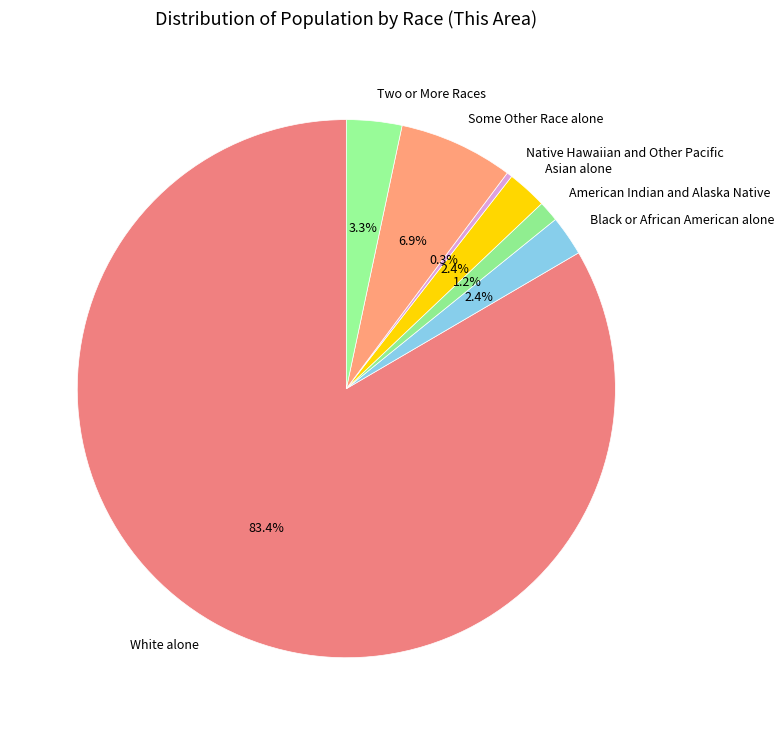

Do Two or More Races and Some Other Race alone together represent more than half of the pie?

No